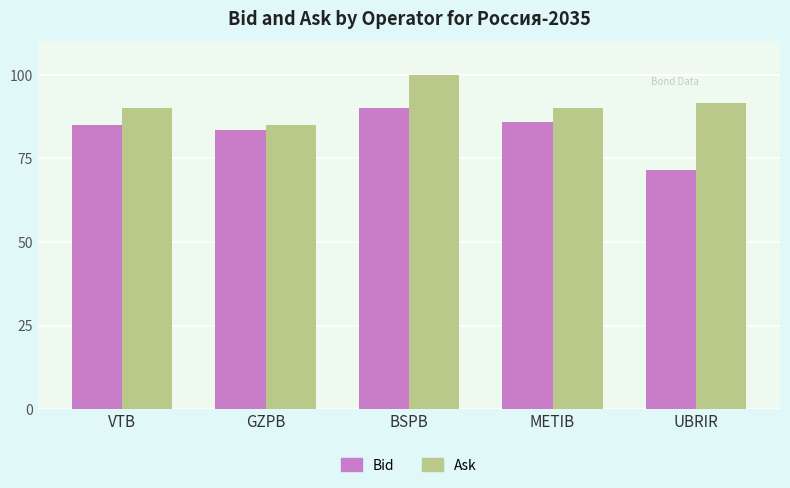

Read the Bid value at GZPB.

83.5